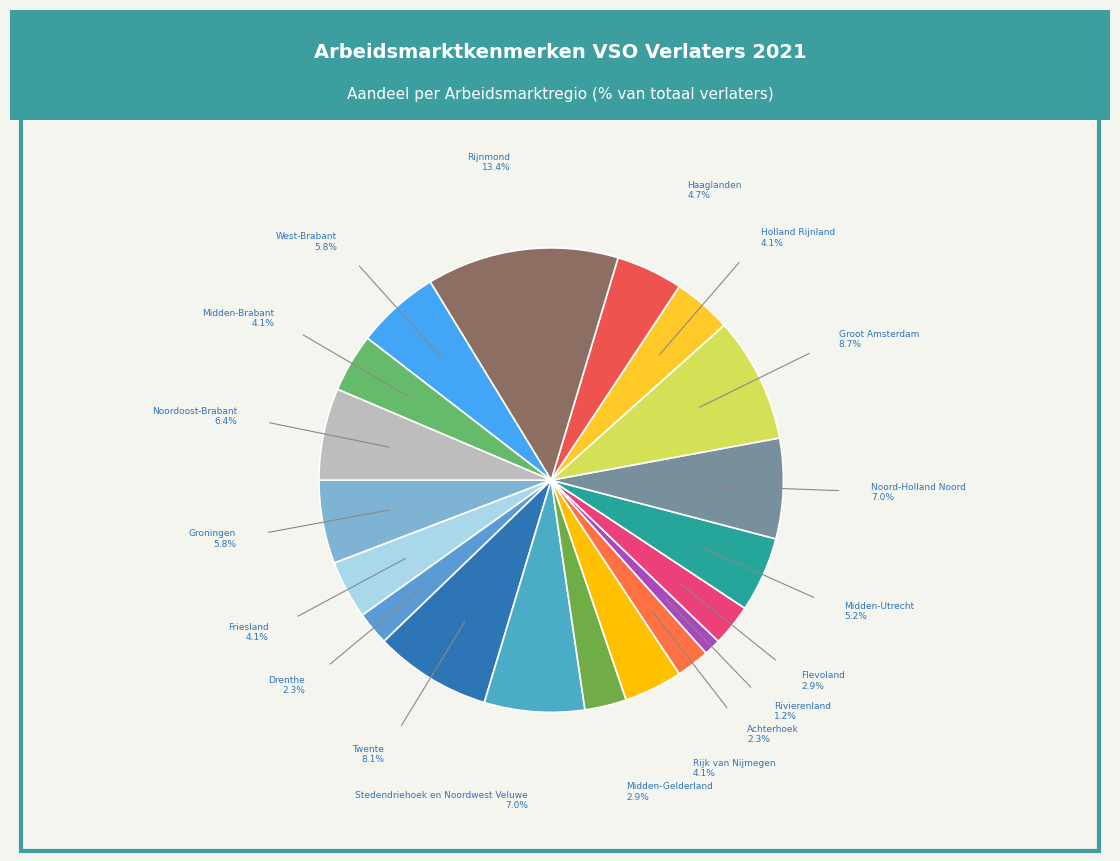

How much of the chart is everything except Midden-Gelderland?

97.1%